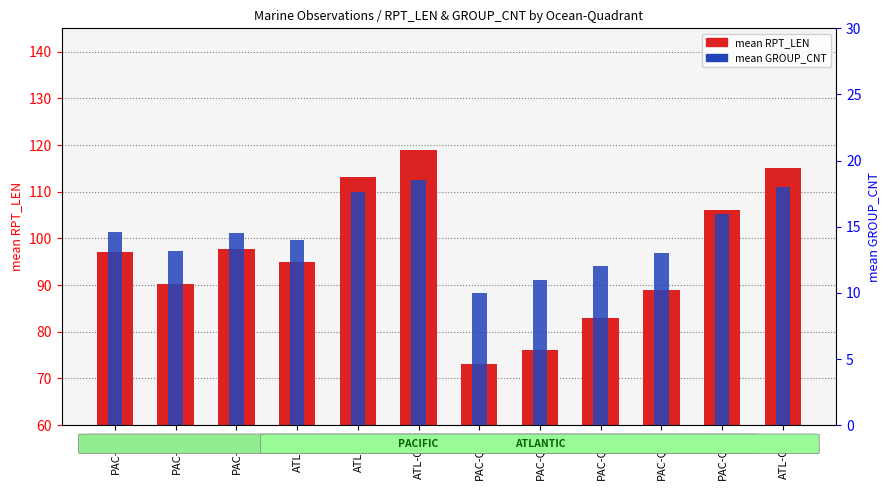

At which label is mean GROUP_CNT closest to 14?

ATL-Q5